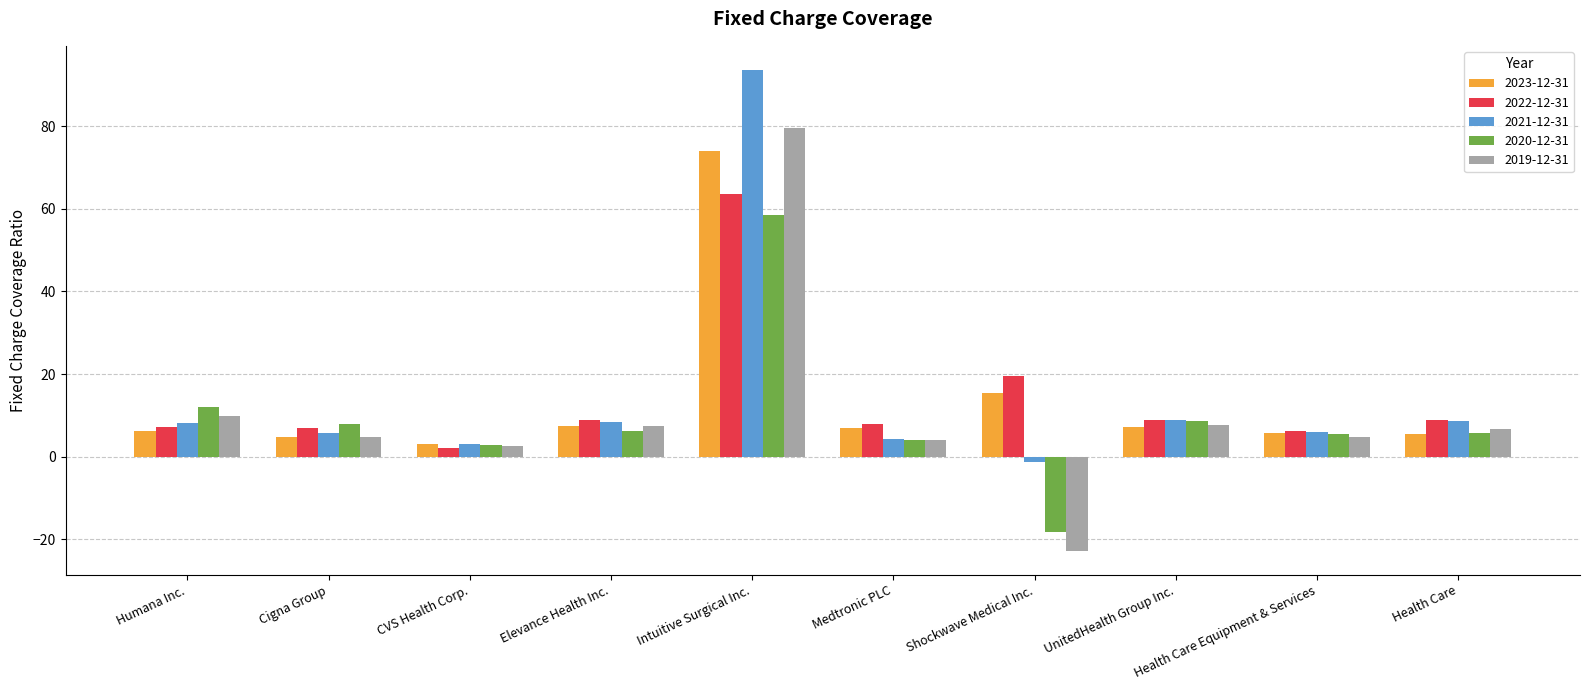

Does the chart contain any negative values?

Yes